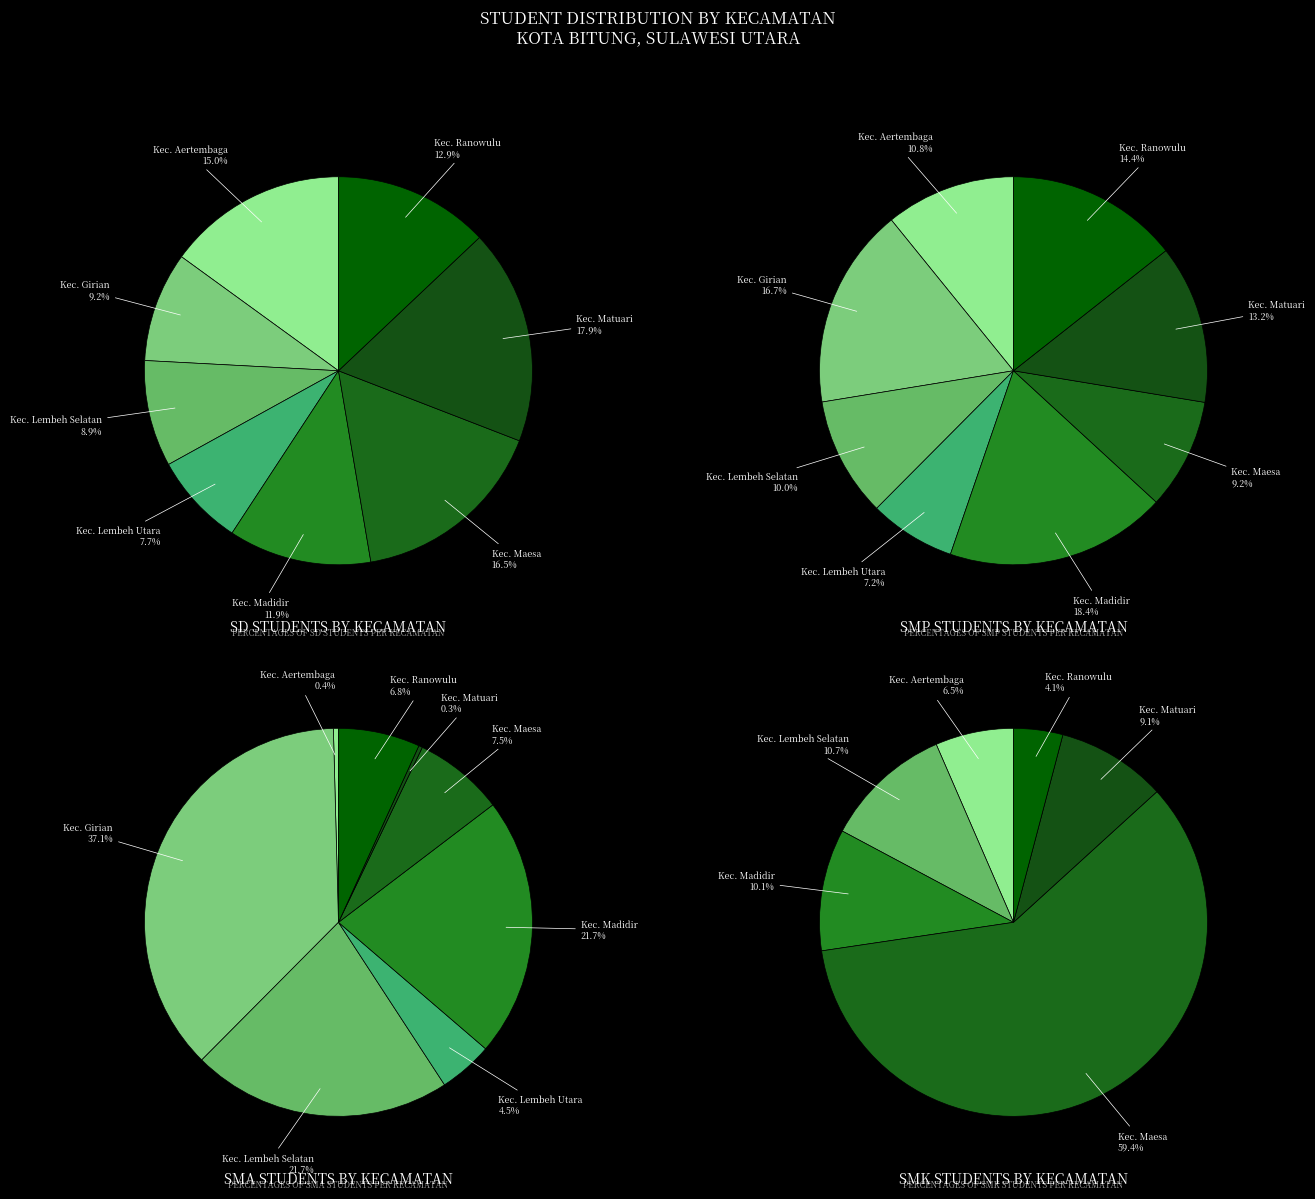

Is Kec. Matuari the majority of the pie?

No